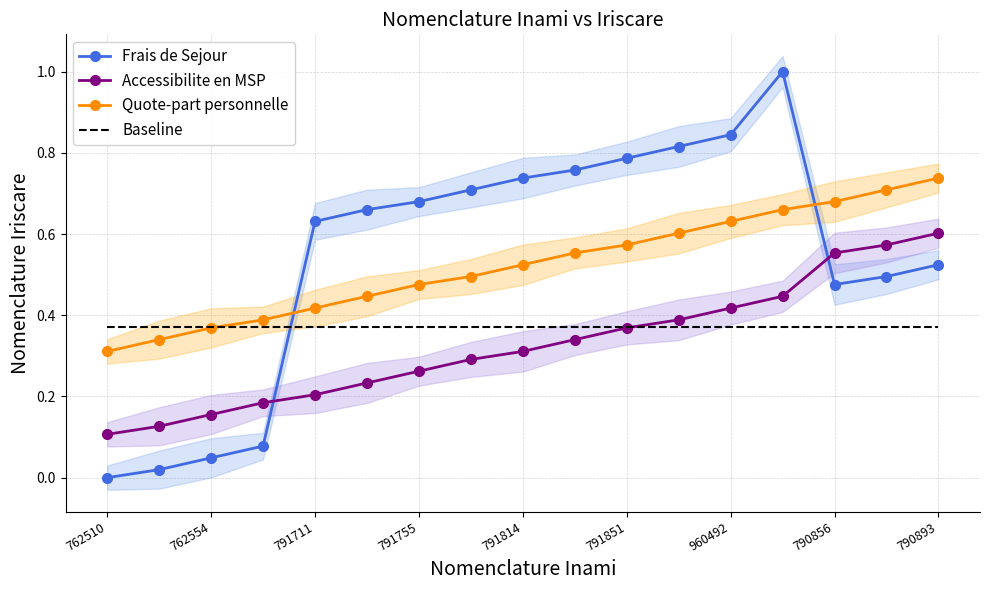

Rank the series at 13 from highest to lowest value.

Frais de Sejour, Quote-part personnelle, Accessibilite en MSP, Baseline